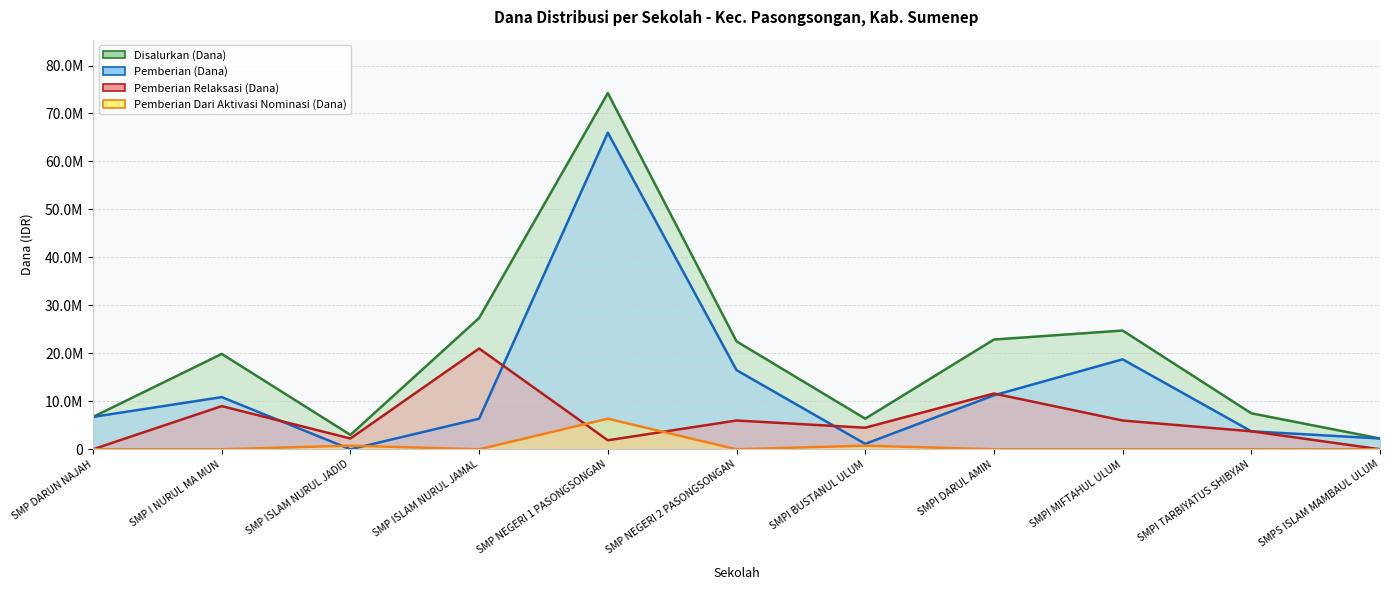

True or false: Disalurkan (Dana) has more than 1 interior local peaks.

True